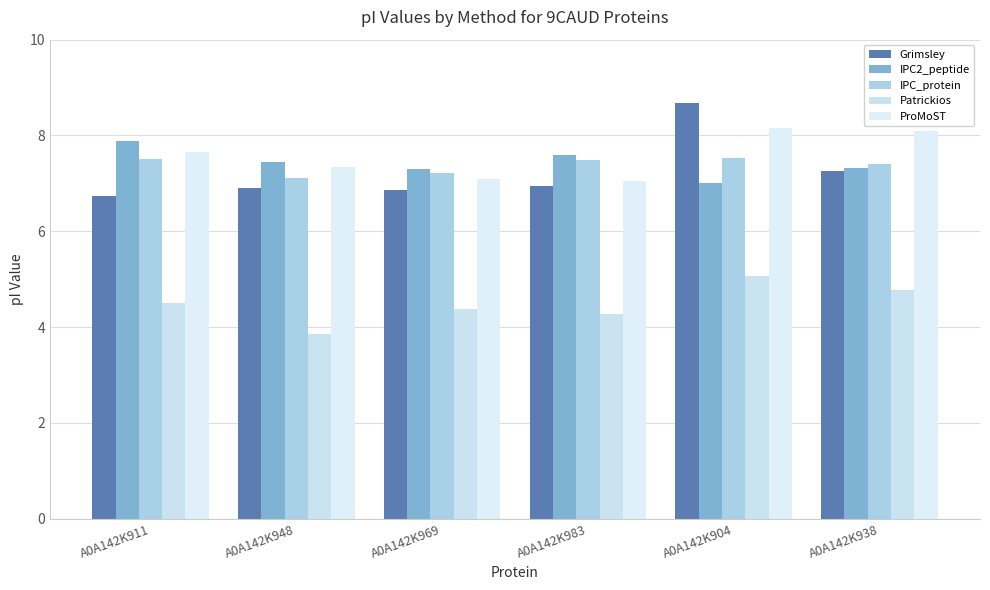

How many IPC_protein values are between 7 and 8?

6